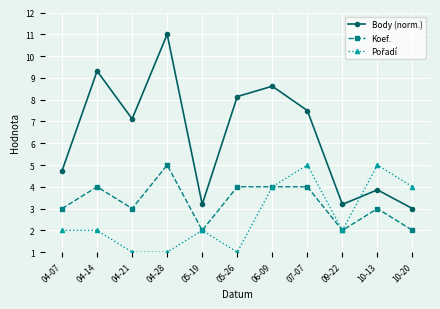

True or false: Body (norm.) and Koef. intersect in this chart.

False